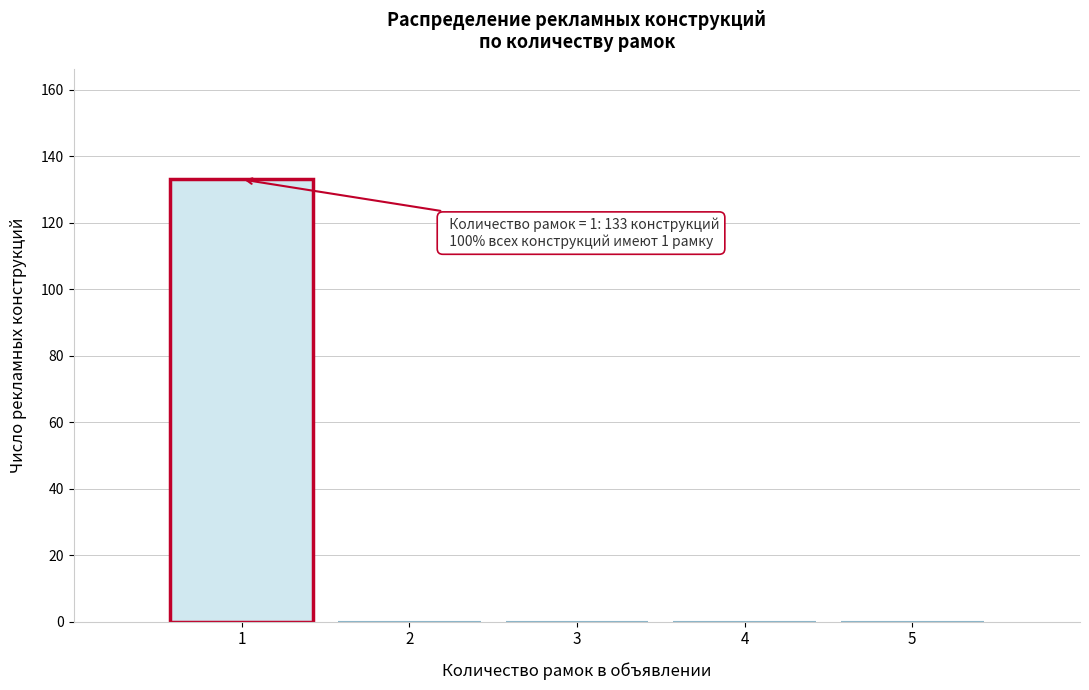

Which range on the x-axis has the tallest bar?

0.5 to 1.5